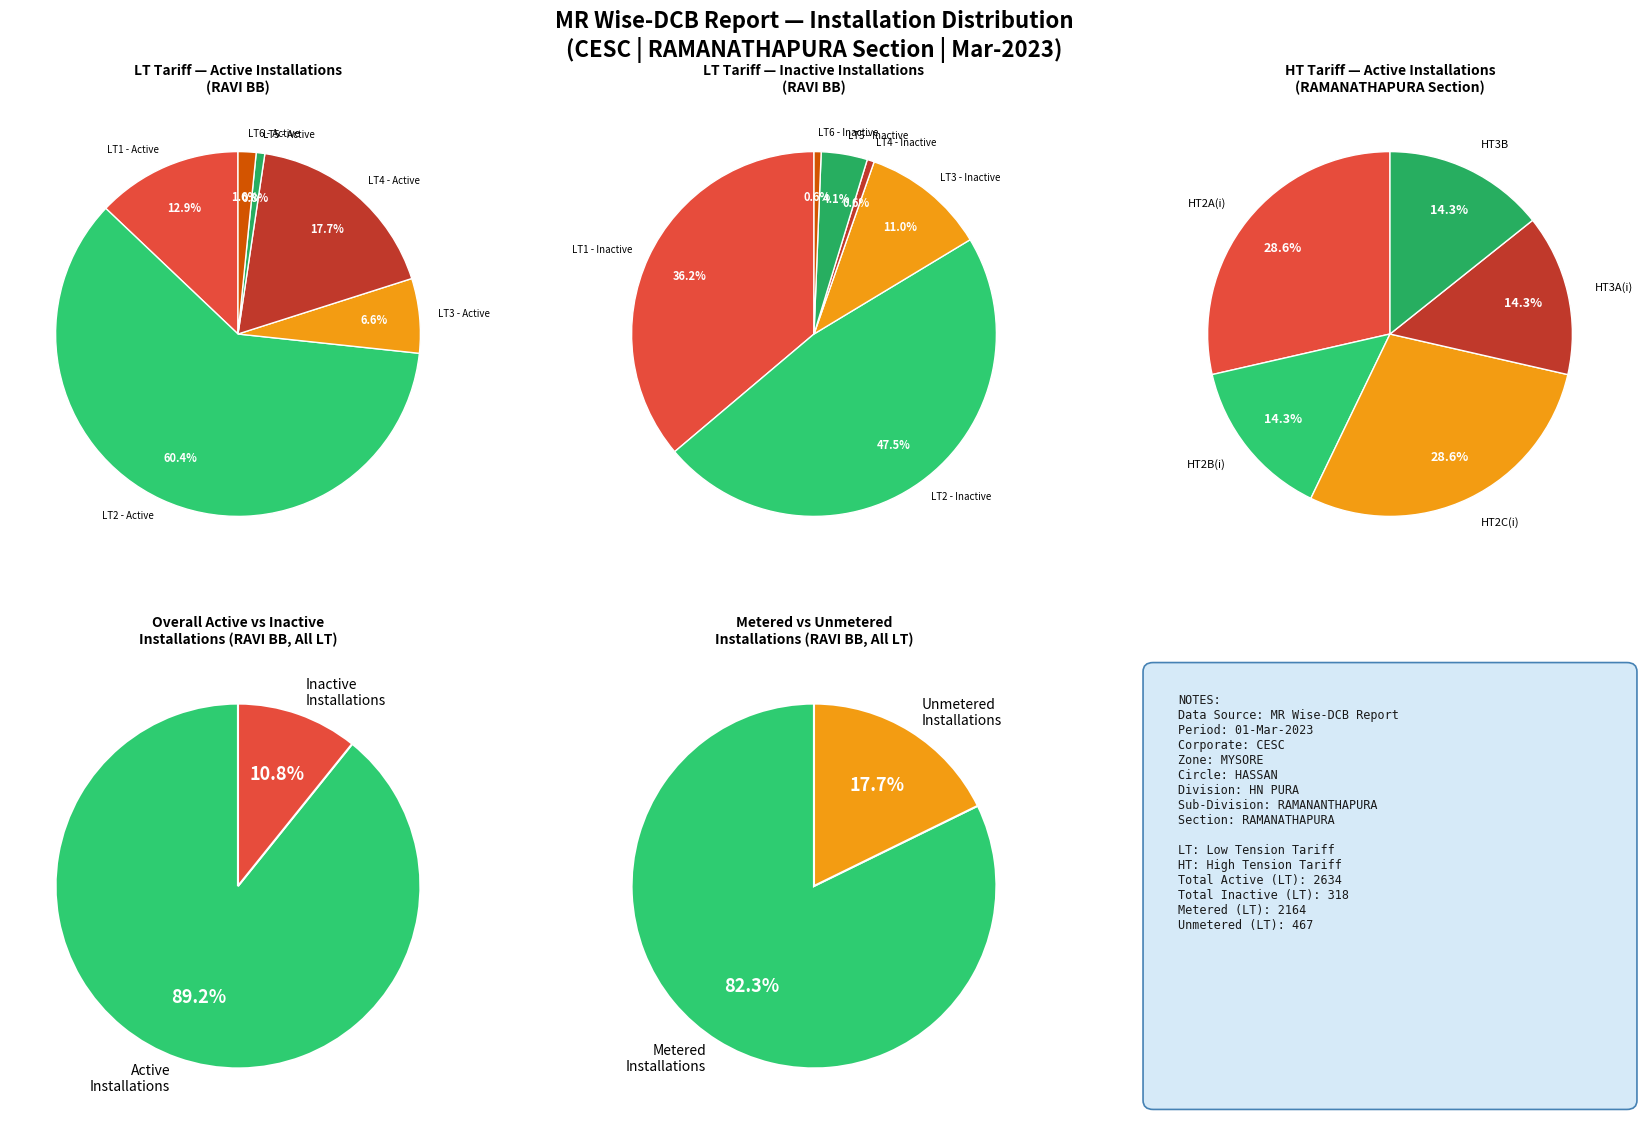

True or false: LT4 accounts for 10% of the total.

False